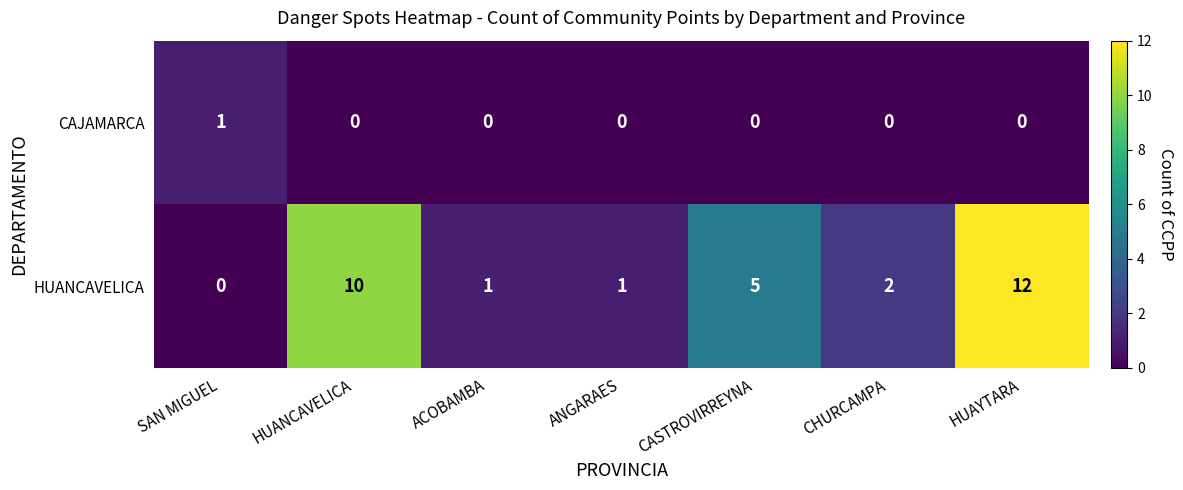

Reading right to left, transcribe all the data shown in this chart.

CAJAMARCA: 0	0	0	0	0	0	1
HUANCAVELICA: 12	2	5	1	1	10	0